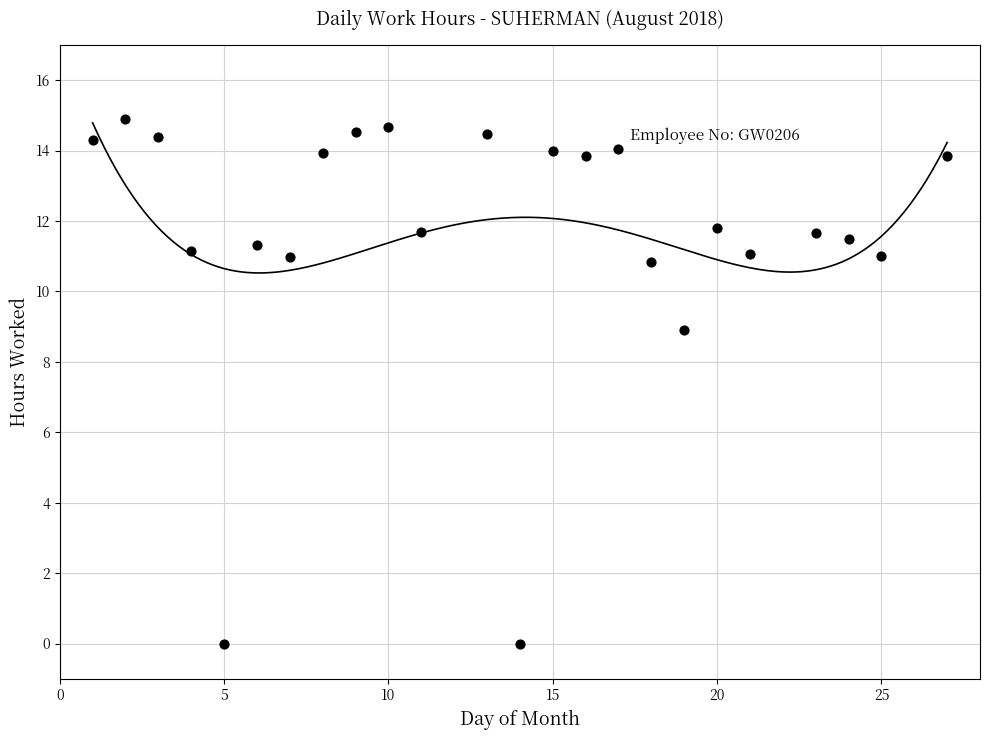

What is the range of Y values (max minus min)?

14.9